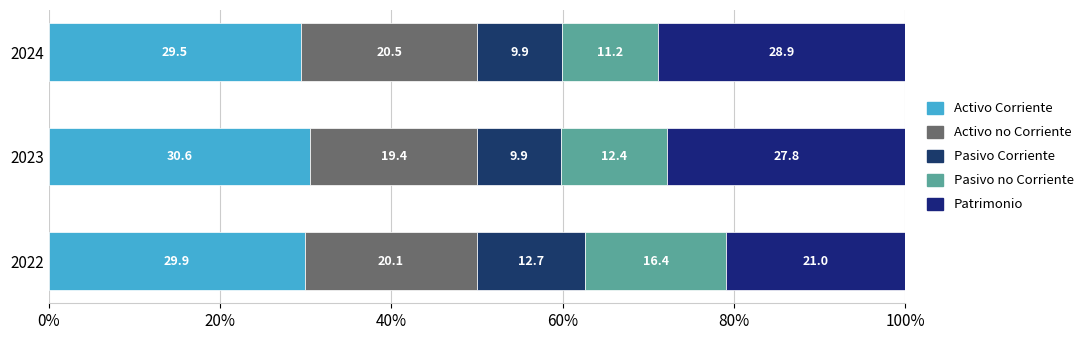

Count the number of categories in the chart.

3